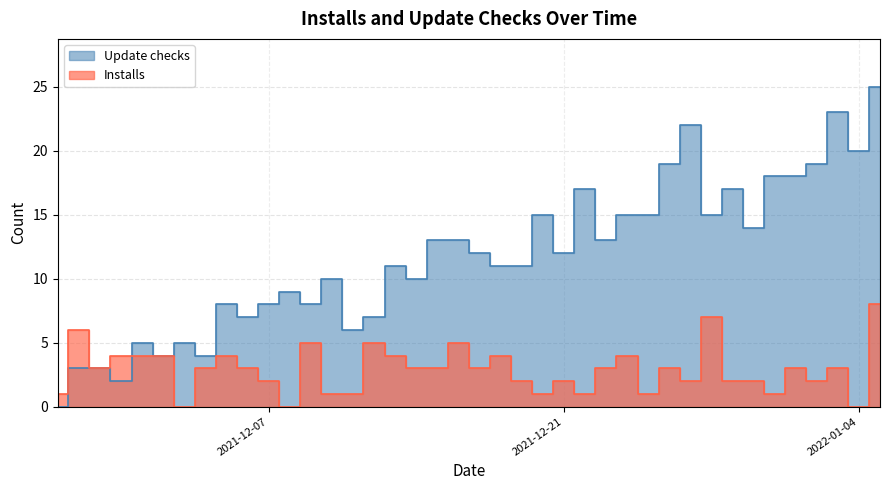

What position from the right is 2021-12-03?

34